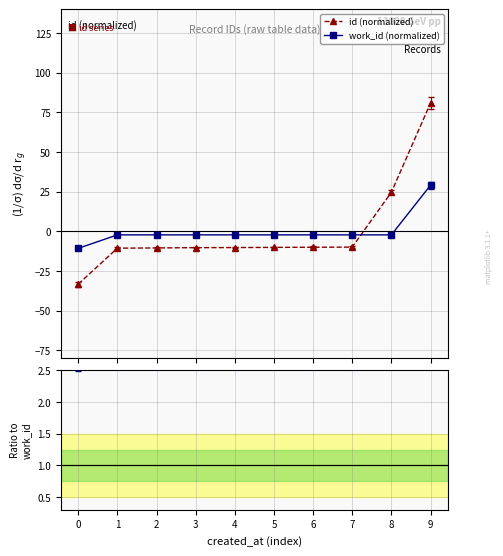

Rank the series at 2 from lowest to highest value.

id (normalized), work_id (normalized), id / work_id